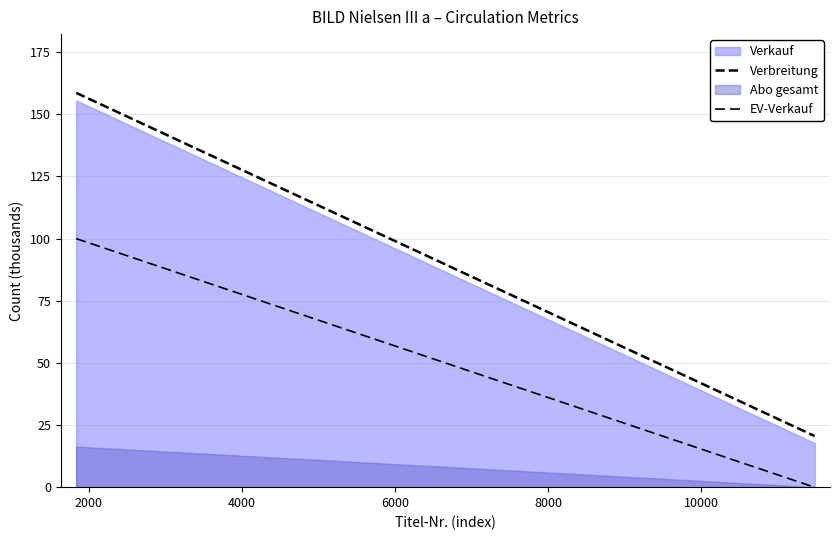

Is it true that Verbreitung equals 158.5 at 2000?

True